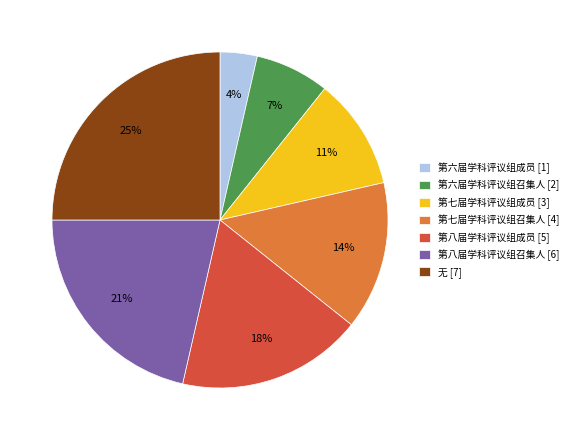

Do 第七届学科评议组召集人 and 第六届学科评议组成员 together represent more than half of the pie?

No